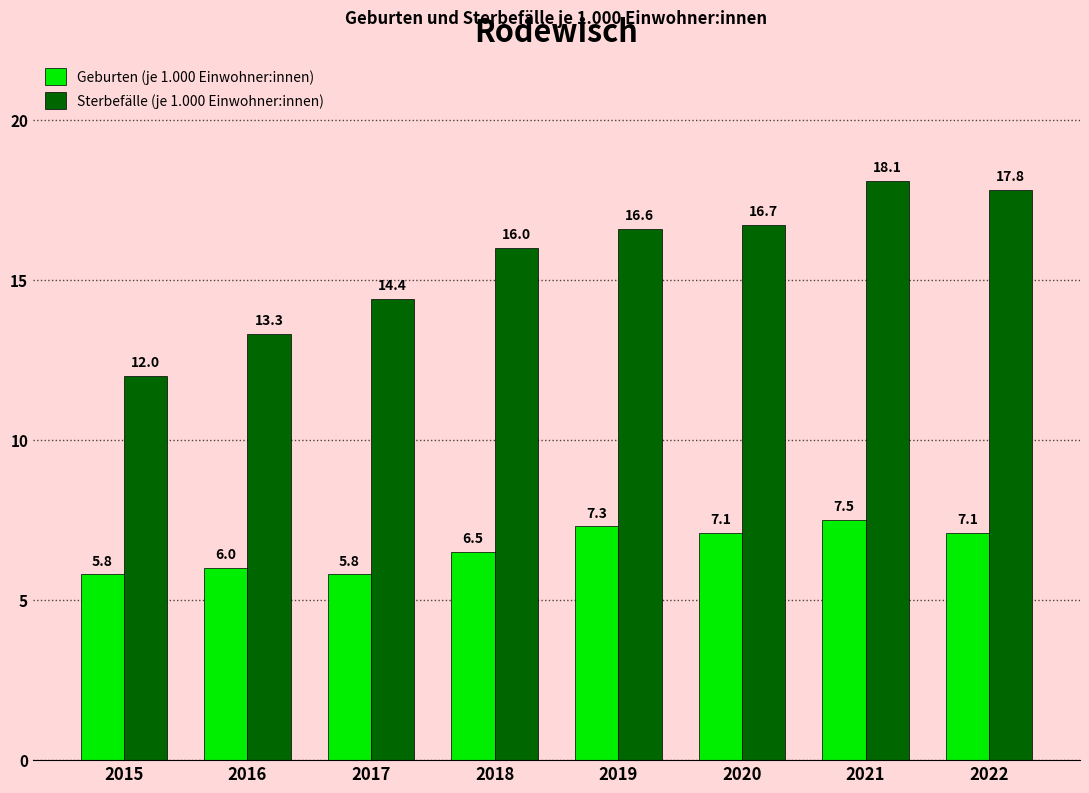

Read the Sterbefälle (je 1.000 Einwohner:innen) value at 2022.

17.8